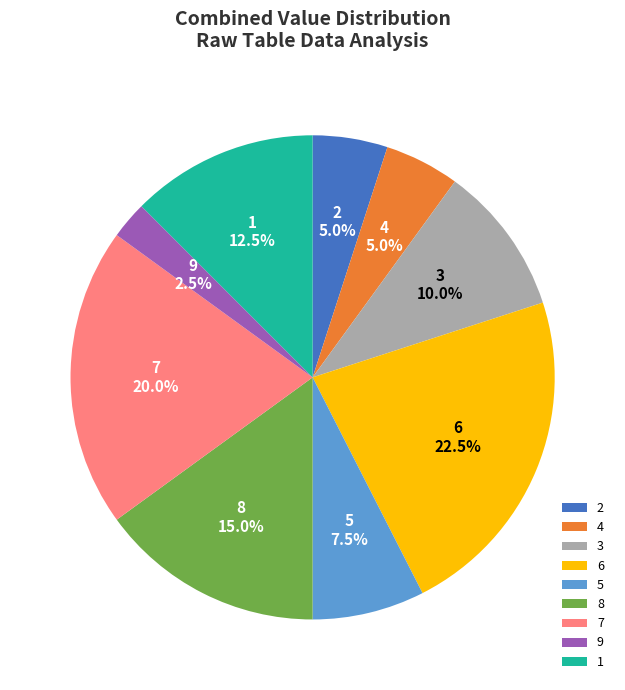

What percentage do 5 and 1 together represent?

20.0%